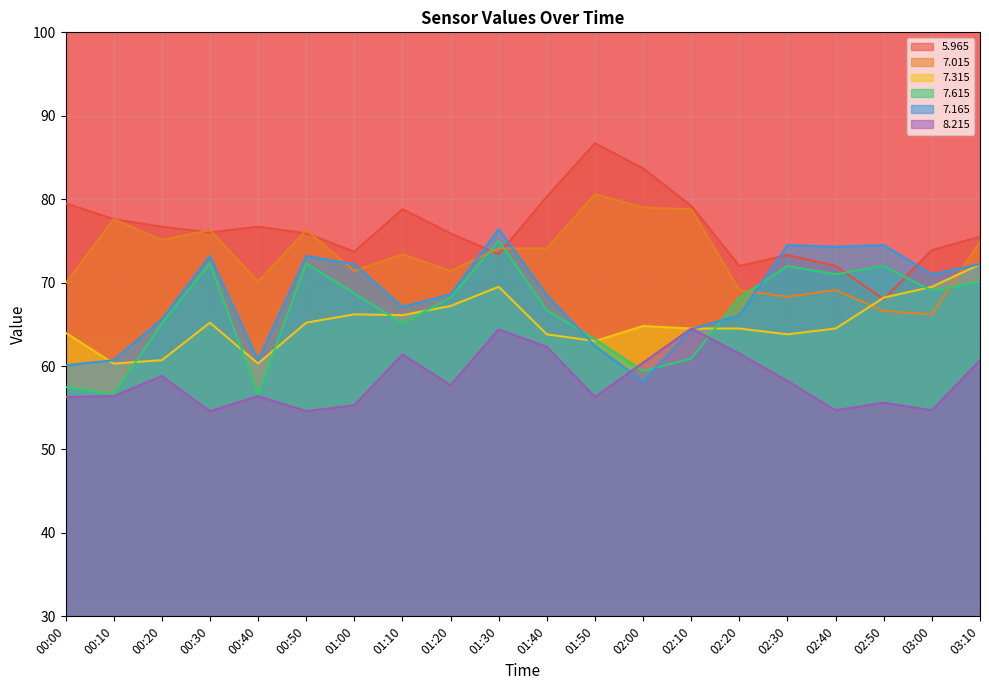

Rank the series at 00:30 from lowest to highest value.

  8.215,   7.315,   7.615,   7.165,   5.965,   7.015